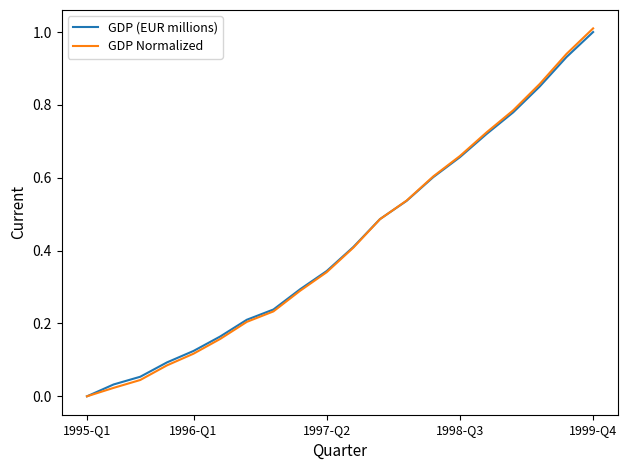

What is the highest value of the GDP Normalized series?

1.0